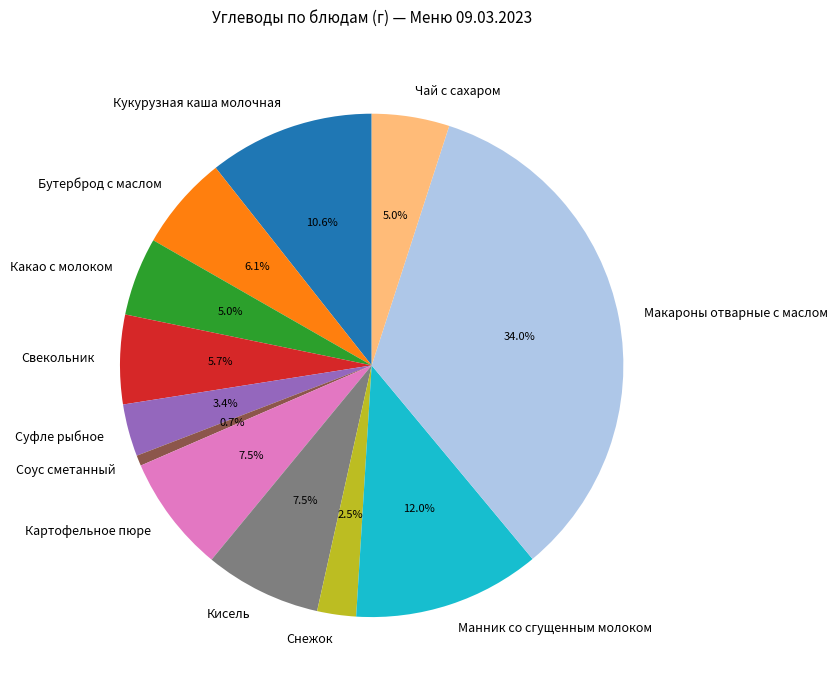

To the nearest percent, what is the difference between the Кукурузная каша молочная and Суфле рыбное slice percentages?

7%